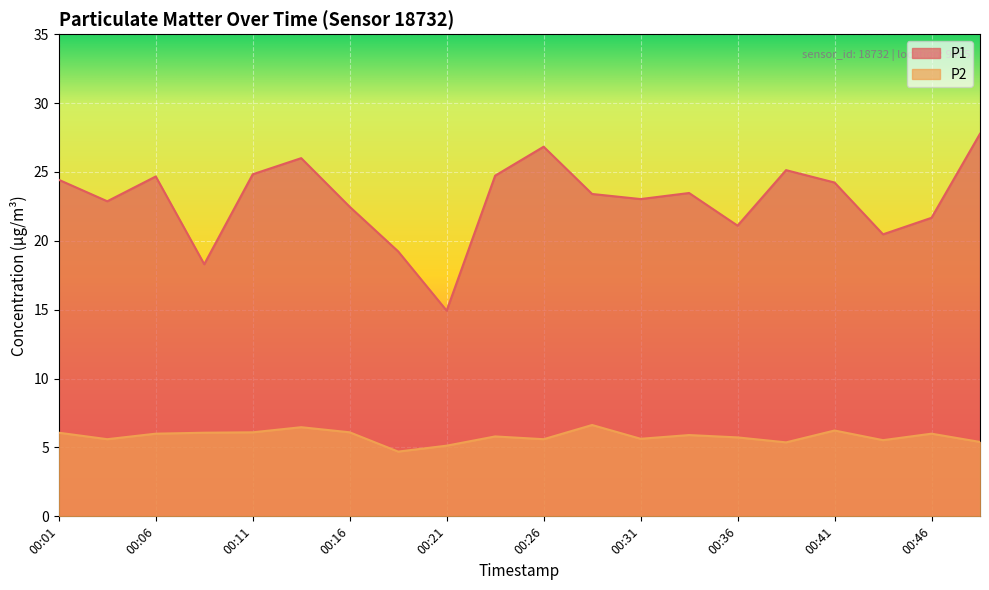

At which category does P1 reach its first local peak?

00:06